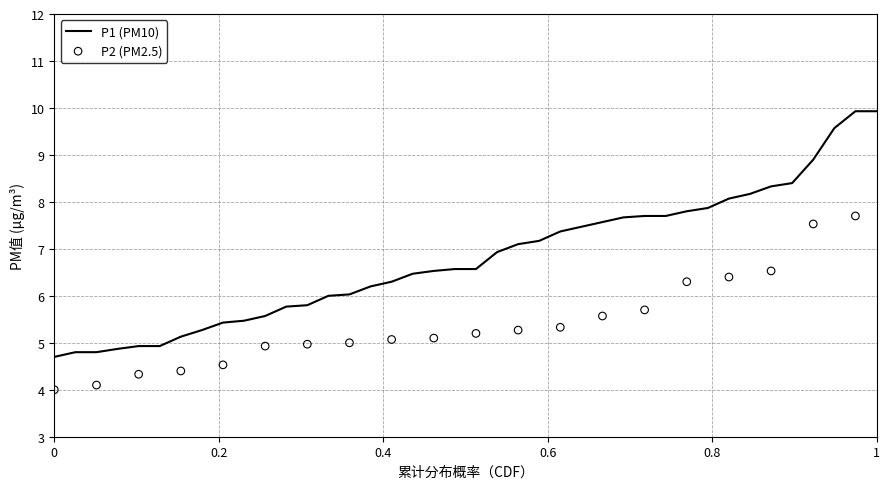

Which series reaches the maximum Y coordinate?

P1